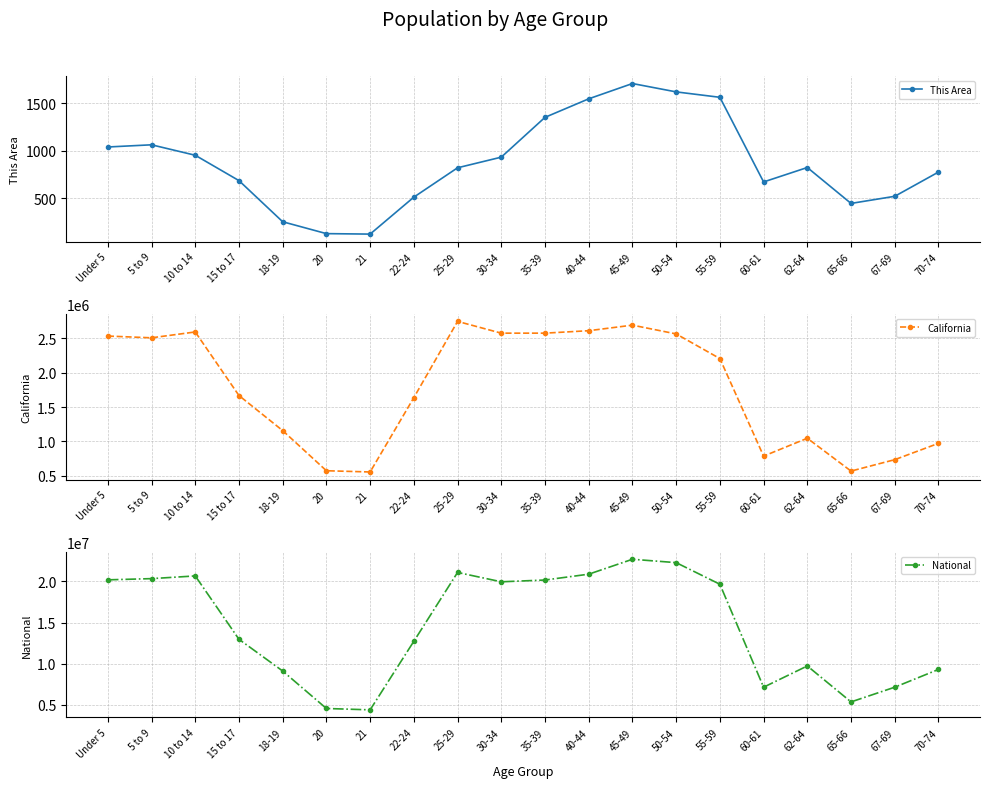

Reading left to right, list all the values displayed in this chart.

This Area: Under 5=1042	5 to 9=1065	10 to 14=955	15 to 17=688	18-19=255	20=130	21=125	22-24=514	25-29=823	30-34=935	35-39=1354	40-44=1549	45-49=1710	50-54=1622	55-59=1565	60-61=674	62-64=826	65-66=448	67-69=523	70-74=778
California: Under 5=2531333	5 to 9=2505839	10 to 14=2590930	15 to 17=1666938	18-19=1157002	20=573642	21=555775	22-24=1636532	25-29=2744409	30-34=2573468	35-39=2573579	40-44=2609131	45-49=2689819	50-54=2562552	55-59=2204296	60-61=786276	62-64=1045921	65-66=568817	67-69=734741	70-74=971778
National: Under 5=20201362	5 to 9=20348657	10 to 14=20677194	15 to 17=12954254	18-19=9086089	20=4519129	21=4354294	22-24=12712576	25-29=21101849	30-34=19962099	35-39=20179642	40-44=20890964	45-49=22708591	50-54=22298125	55-59=19664805	60-61=7113727	62-64=9704197	65-66=5319902	67-69=7115361	70-74=9278166